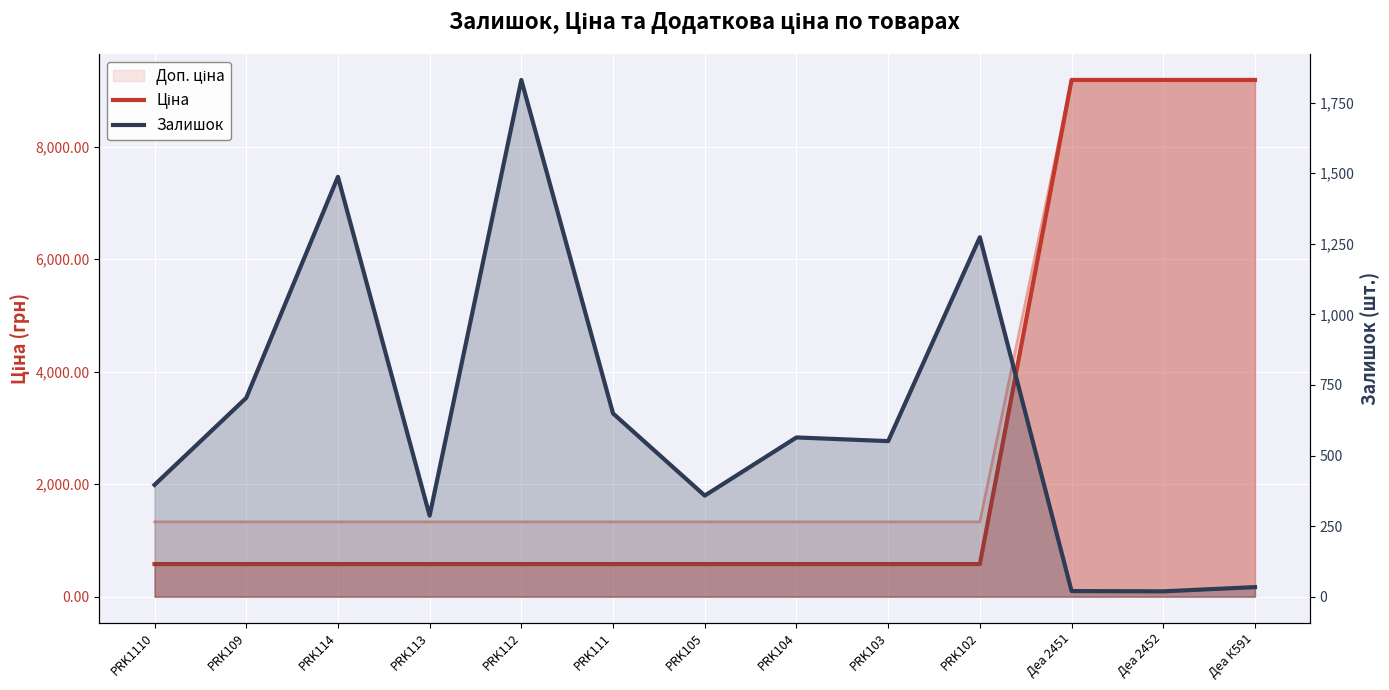

What is the total value across all series at PRK114?

2067.4